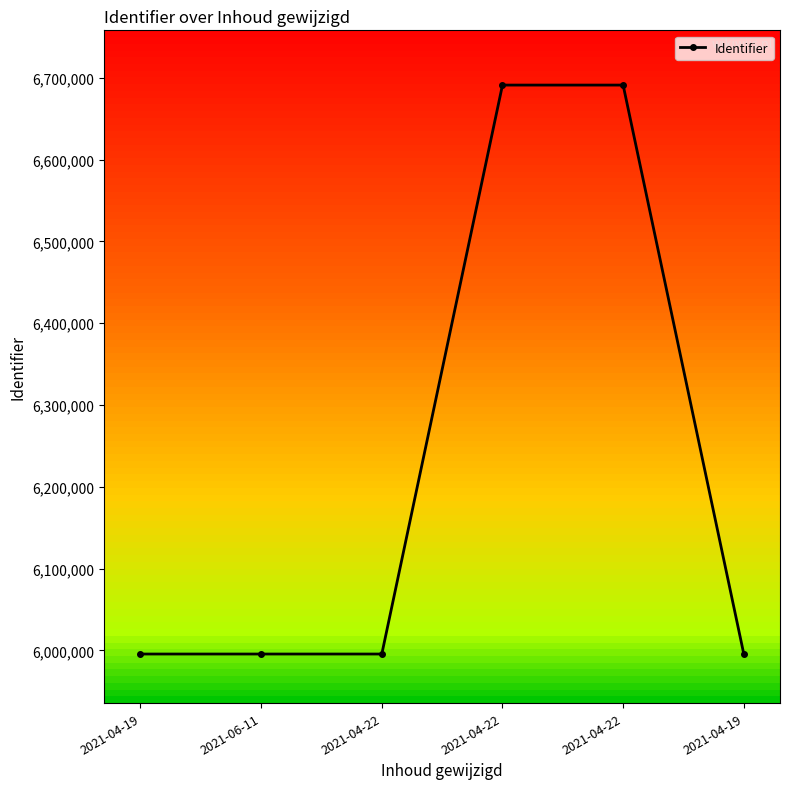

The value at 2021-04-22 is 6690990. True or false?

True